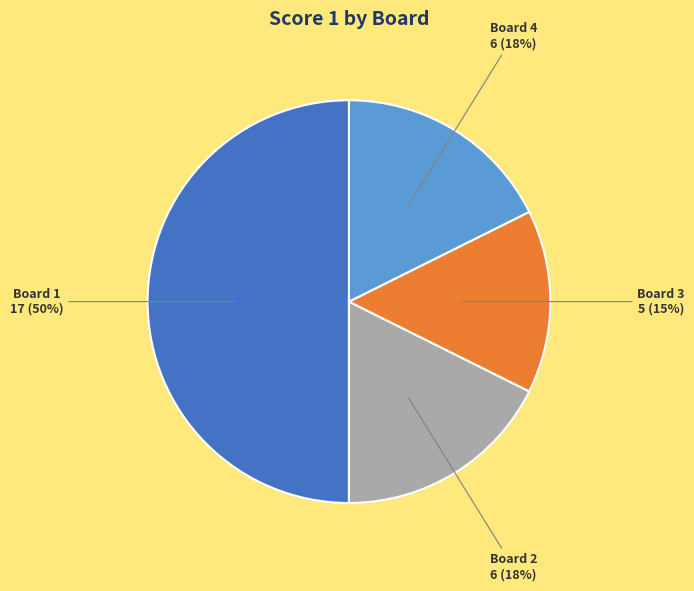

What is the ratio of the value at Board 2 to the value at Board 4?

1.0